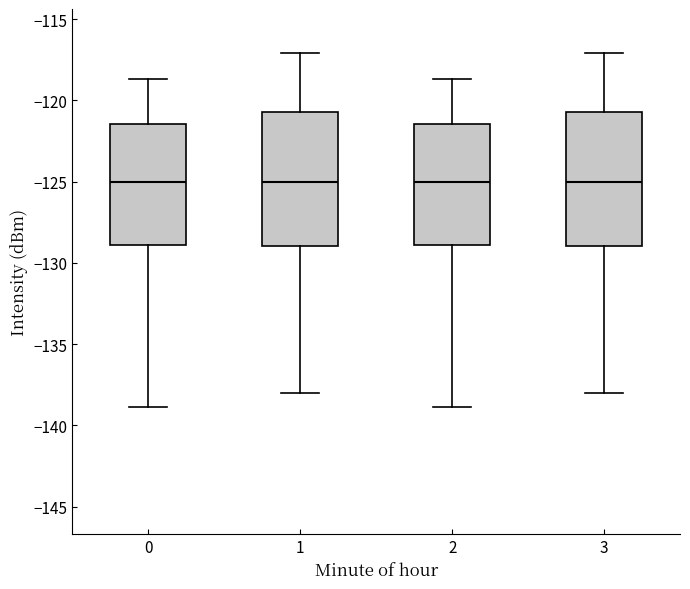

Reading left to right, read every box against the y-axis: the position of its median line, the range the box covers, and the ends of its whiskers. The values are not printed on the chart, so give them approximately, as read against the axis.

0: median -125.0, box -129.0 to -121.5, whiskers -139.0 to -118.5
1: median -125.0, box -129.0 to -120.5, whiskers -138.0 to -117.0
2: median -125.0, box -129.0 to -121.5, whiskers -139.0 to -118.5
3: median -125.0, box -129.0 to -120.5, whiskers -138.0 to -117.0